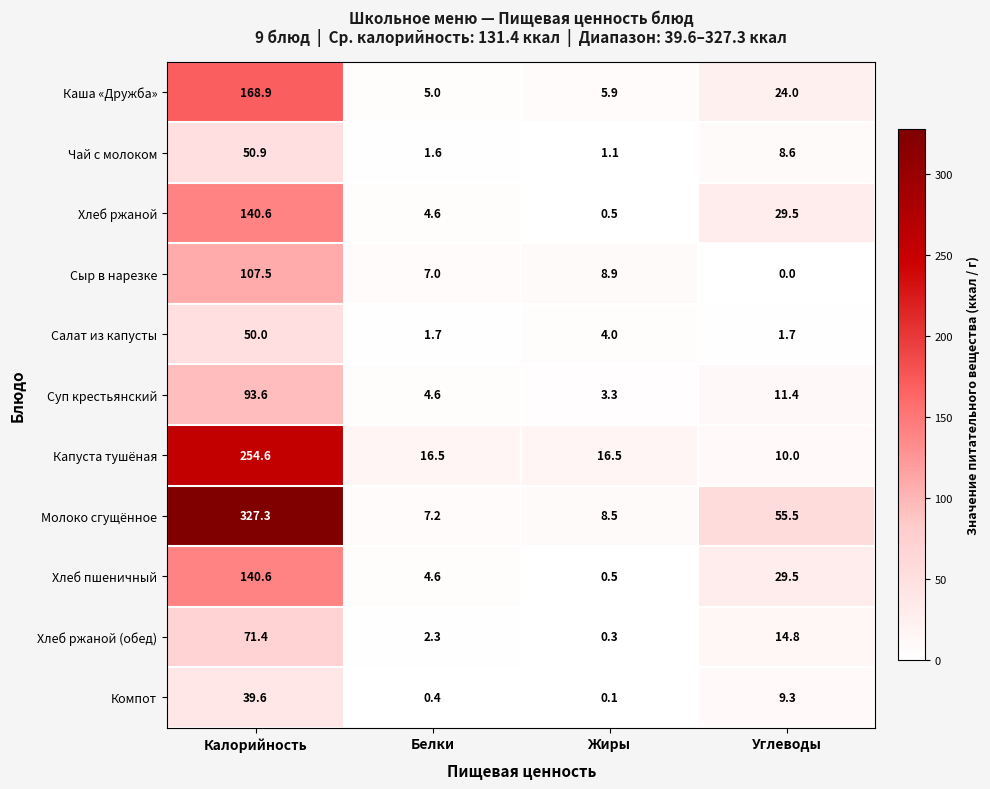

What is the spread (max minus min) of values at Жиры?

16.4